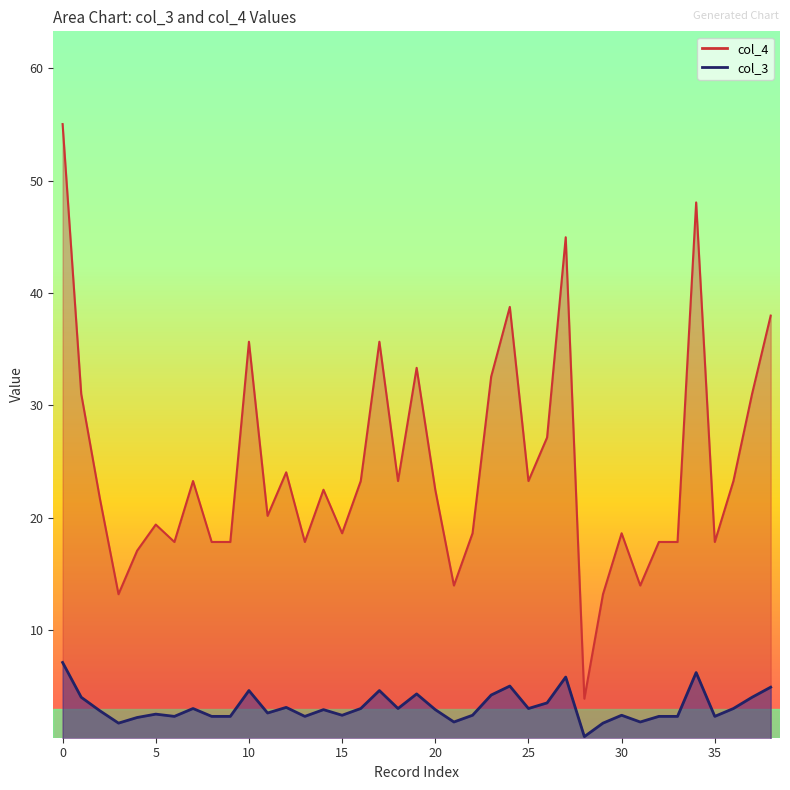

Reading right to left, what are all the values shown in this chart?

col_3: 38.0	31.0	23.2	17.8	48.0	17.8	17.8	13.9	18.6	13.2	3.9	45.0	27.1	23.2	38.8	32.5	18.6	13.9	22.5	33.3	23.2	35.6	23.2	18.6	22.5	17.8	24.0	20.1	35.6	17.8	17.8	23.2	17.8	19.4	17.1	13.2	21.7	31.0	55.0
col_4: 4.9	4.0	3.0	2.3	6.2	2.3	2.3	1.8	2.4	1.7	0.5	5.8	3.5	3.0	5.0	4.2	2.4	1.8	2.9	4.3	3.0	4.6	3.0	2.4	2.9	2.3	3.1	2.6	4.6	2.3	2.3	3.0	2.3	2.5	2.2	1.7	2.8	4.0	7.1